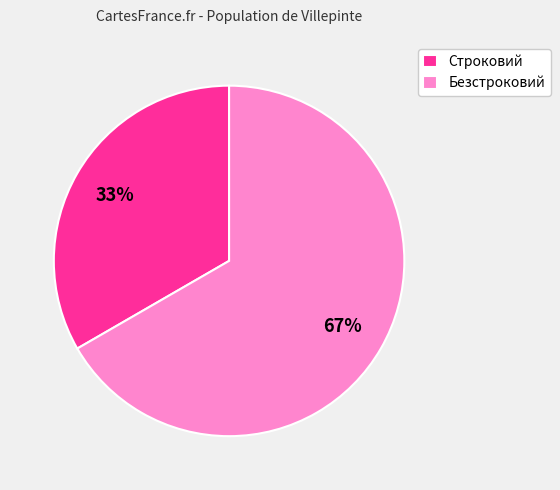

Count the number of slices in the pie.

2